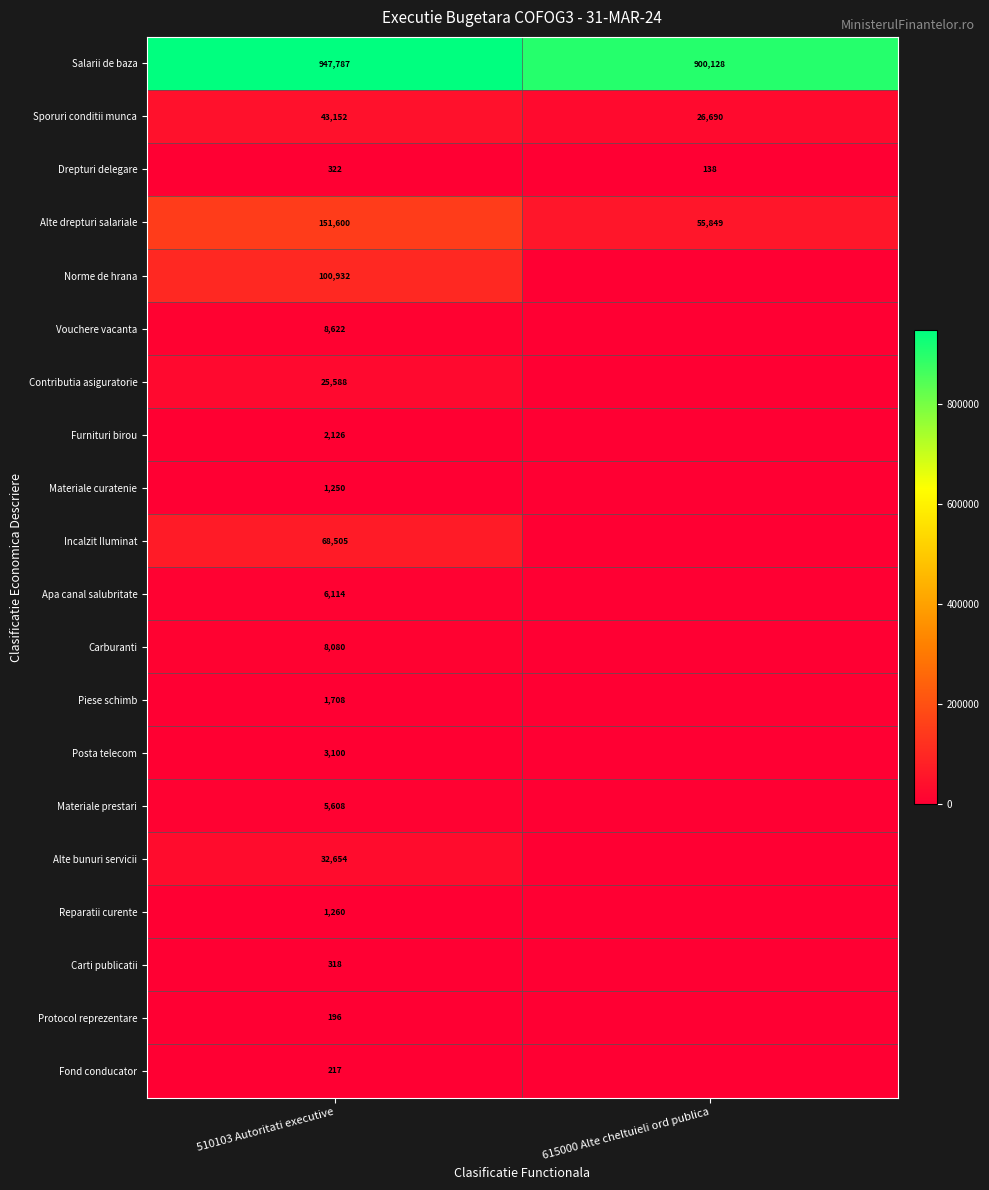

Which has a higher value, 615000 Alte cheltuieli ord publica or 510103 Autoritati executive?

510103 Autoritati executive